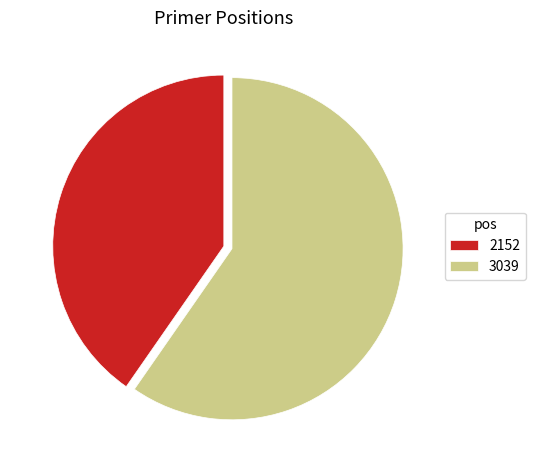

What is the majority slice?

3039